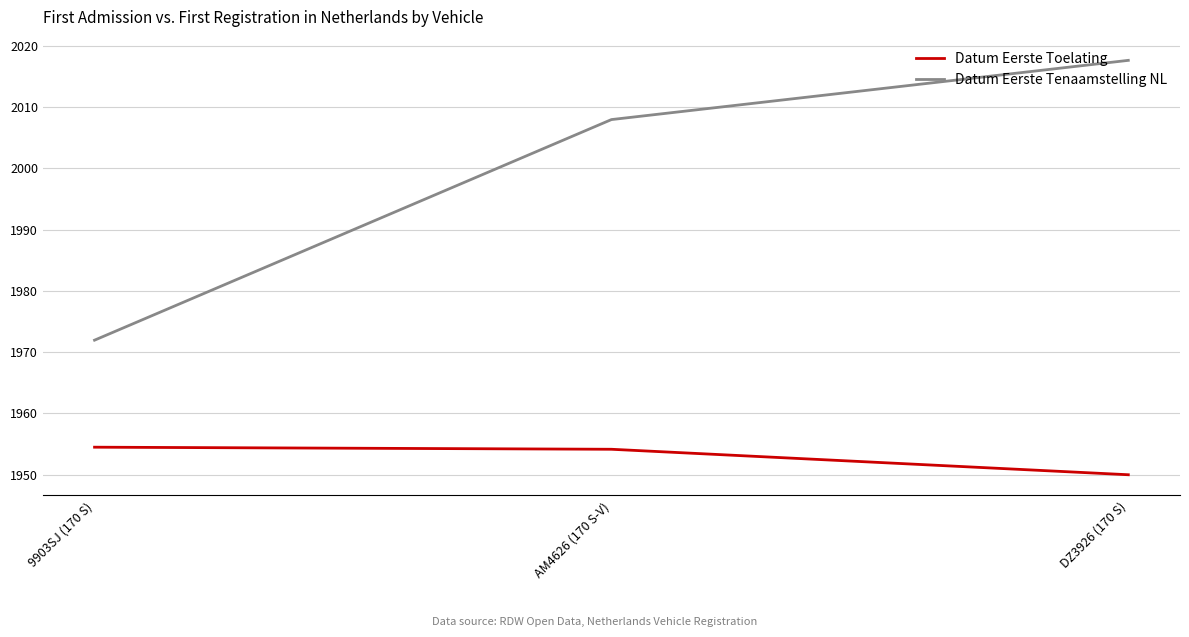

How many lines are shown in the chart?

2